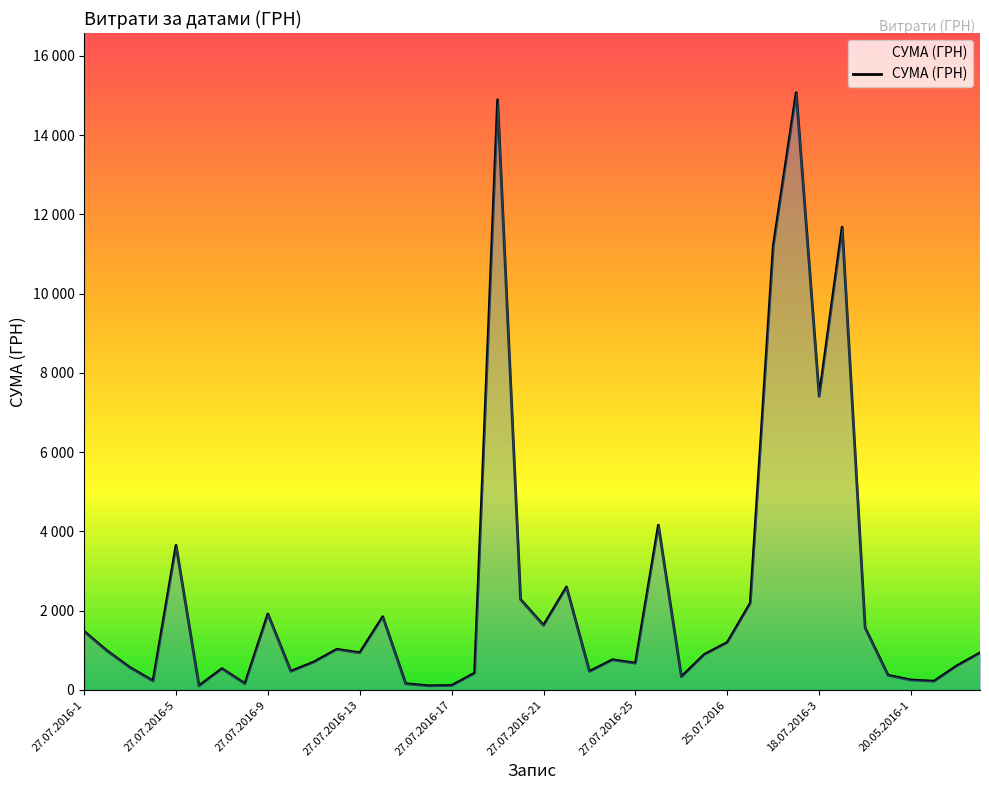

Rank the categories by value from highest to lowest.

18.07.2016-2, 27.07.2016-19, 18.07.2016-4, 18.07.2016-1, 18.07.2016-3, 27.07.2016-26, 27.07.2016-5, 27.07.2016-22, 27.07.2016-20, 22.07.2016, 27.07.2016-9, 27.07.2016-14, 27.07.2016-21, 18.07.2016-5, 27.07.2016-1, 25.07.2016, 27.07.2016-12, 27.07.2016-2, 27.07.2016-13, 20.05.2016-4, 27.07.2016-28, 27.07.2016-24, 27.07.2016-11, 27.07.2016-25, 20.05.2016-3, 27.07.2016-3, 27.07.2016-7, 27.07.2016-10, 27.07.2016-23, 27.07.2016-18, 15.06.2016, 27.07.2016-27, 20.05.2016-1, 27.07.2016-4, 20.05.2016-2, 27.07.2016-8, 27.07.2016-15, 27.07.2016-17, 27.07.2016-16, 27.07.2016-6